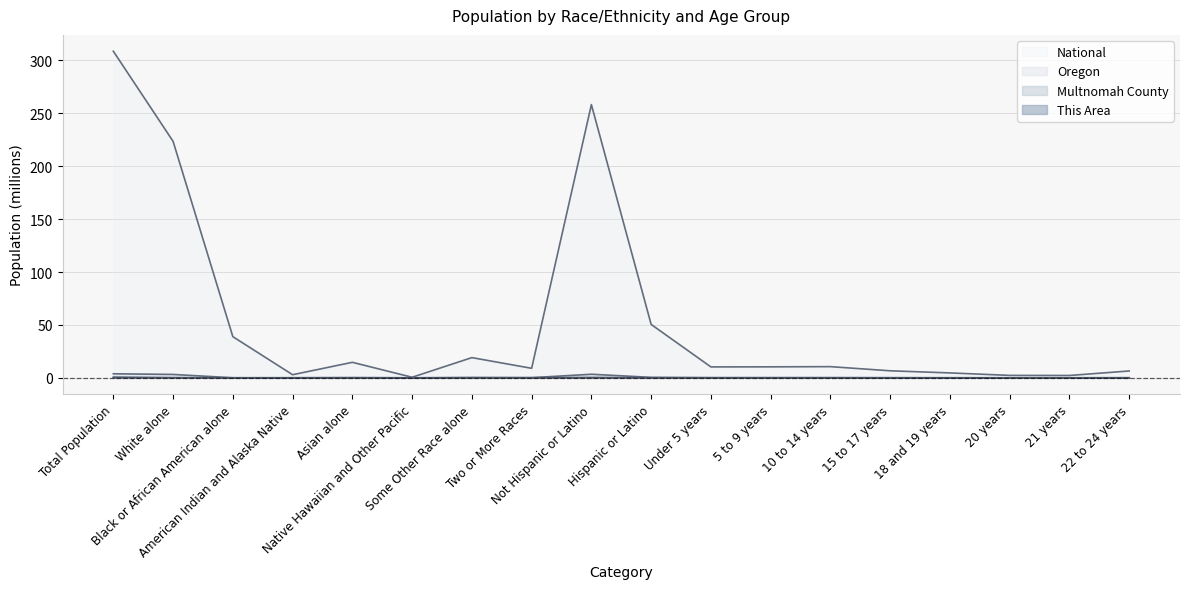

True or false: Multnomah County and This Area cross at least once.

False